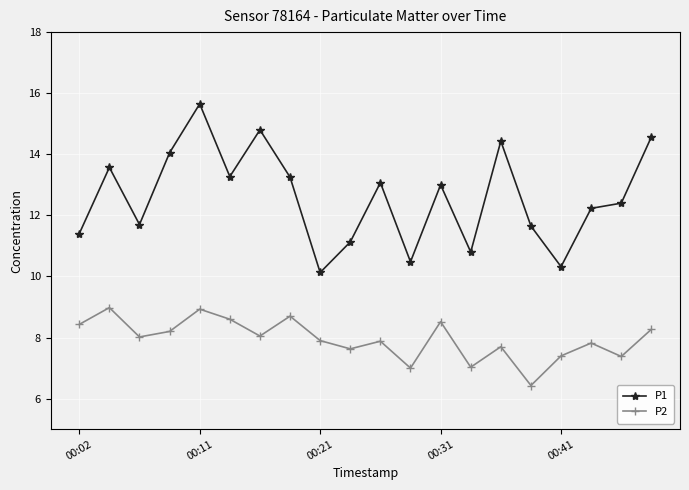

At how many categories does at least one series exceed 12?

12